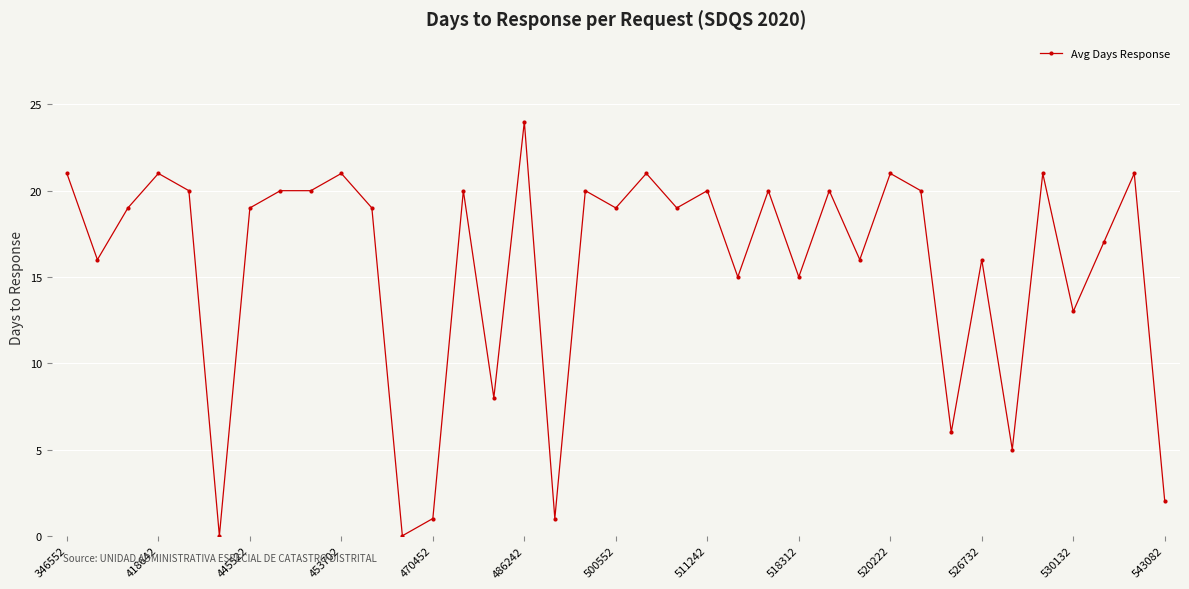

How many distinct data groups are displayed?

1